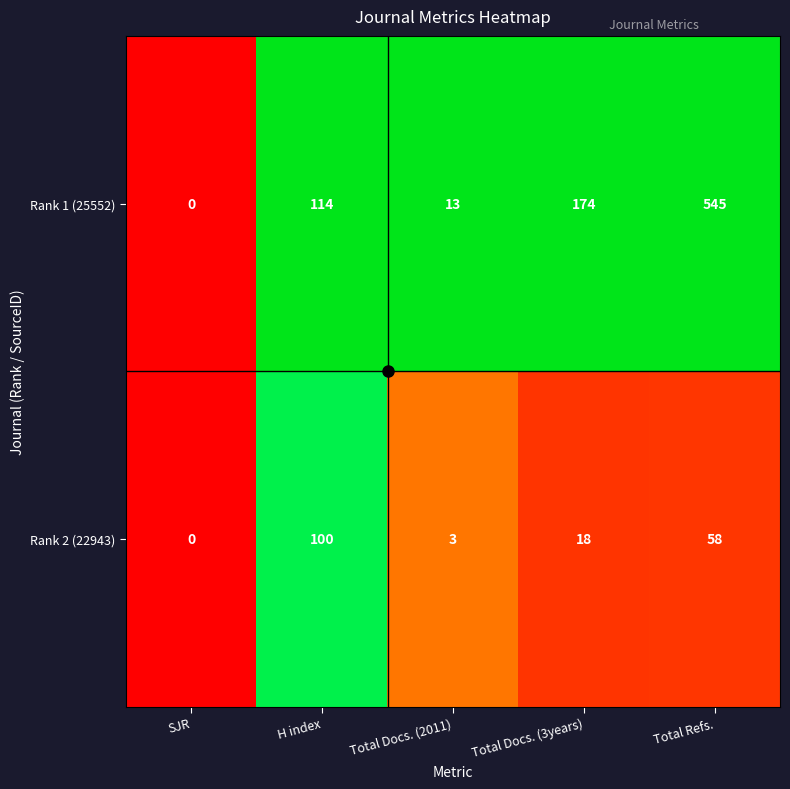

What value does the Rank 2 (22943) series have at Total Docs. (3years), to the nearest 10?

20